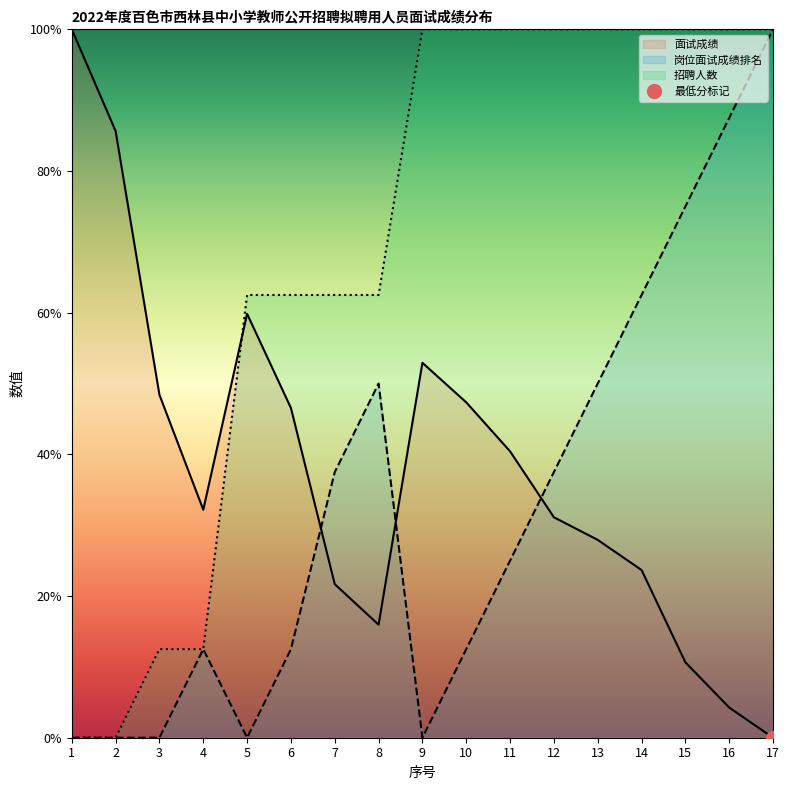

Rank the series by their maximum value, from highest to lowest.

岗位面试成绩排名, 招聘人数, 面试成绩